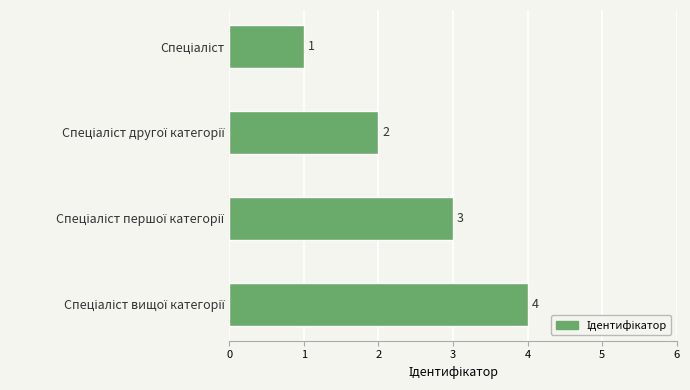

What is the maximum value shown in the chart?

4